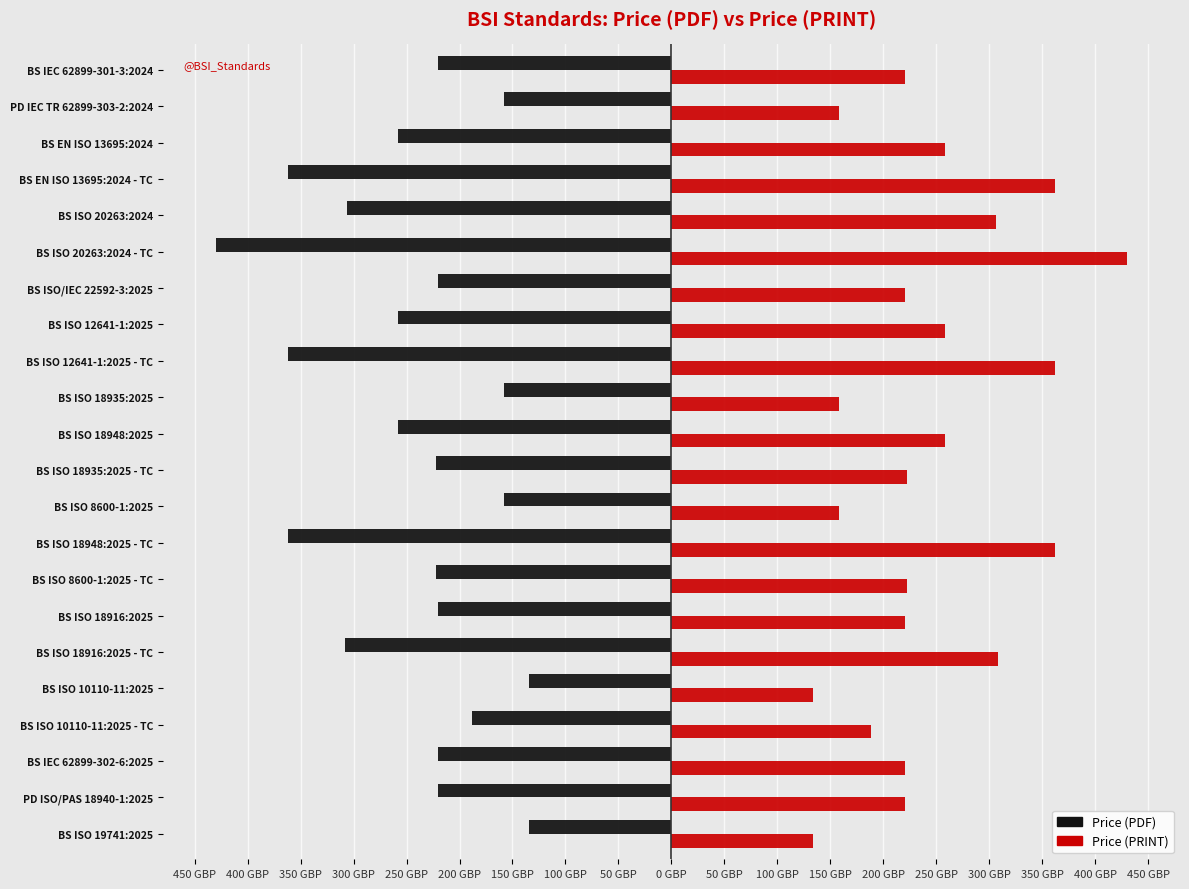

Reading left to right, extract all data points from this chart.

Price (PDF): -134	-220	-220	-188	-134	-308	-220	-222	-362	-158	-222	-258	-158	-362	-258	-220	-430	-306	-362	-258	-158	-220
Price (PRINT): 134	220	220	188	134	308	220	222	362	158	222	258	158	362	258	220	430	306	362	258	158	220